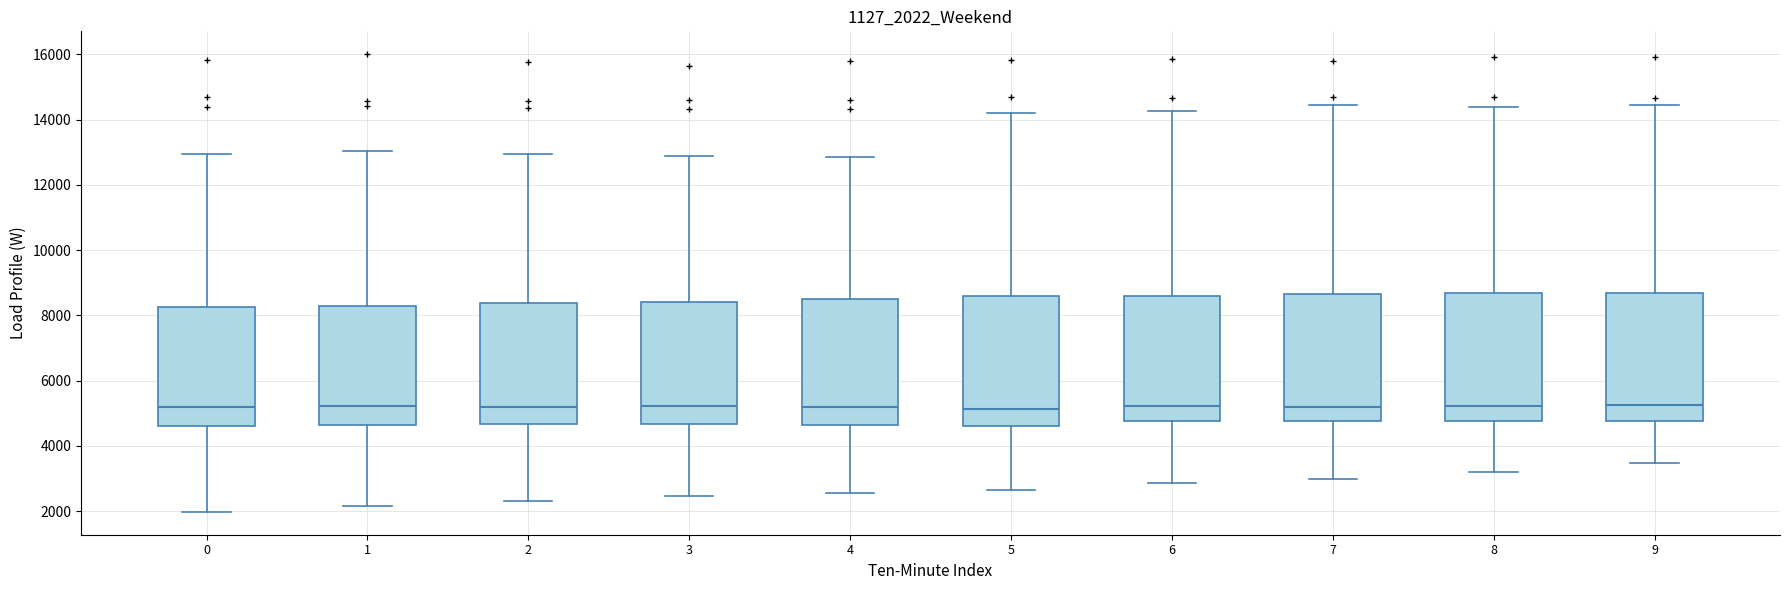

Where does the upper whisker of the box at x = 4 end on the y-axis? The values are not printed on the chart, so give them approximately, as read against the axis.

12800